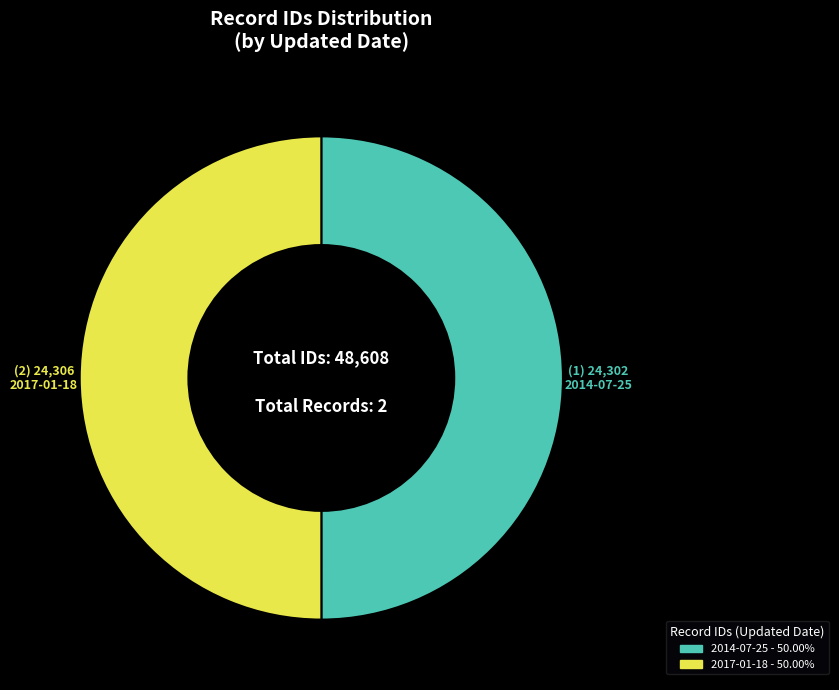

Is it true that 2017-01-18 is 65% of the pie?

False